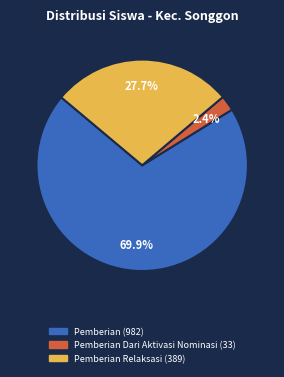

Does any single category account for the majority?

Yes